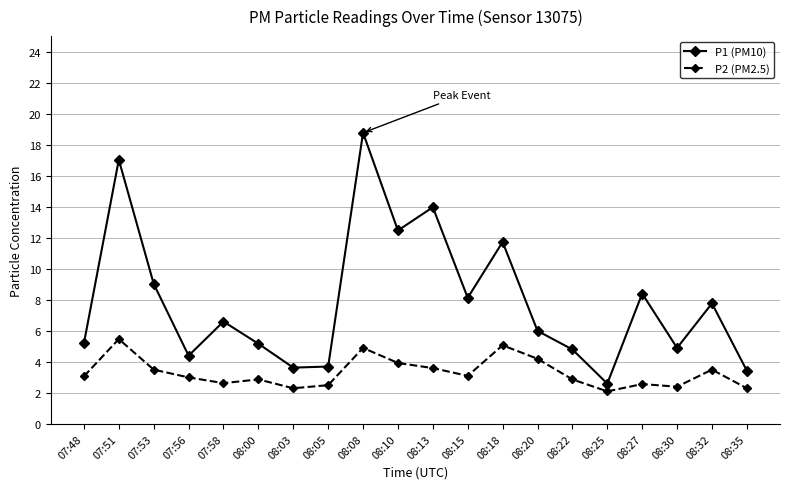

Where is the first local maximum for P1 (PM10)?

07:51